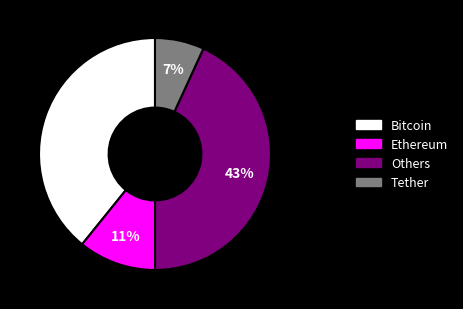

To the nearest percent, what is the difference between the largest and smallest slice percentages?

36%